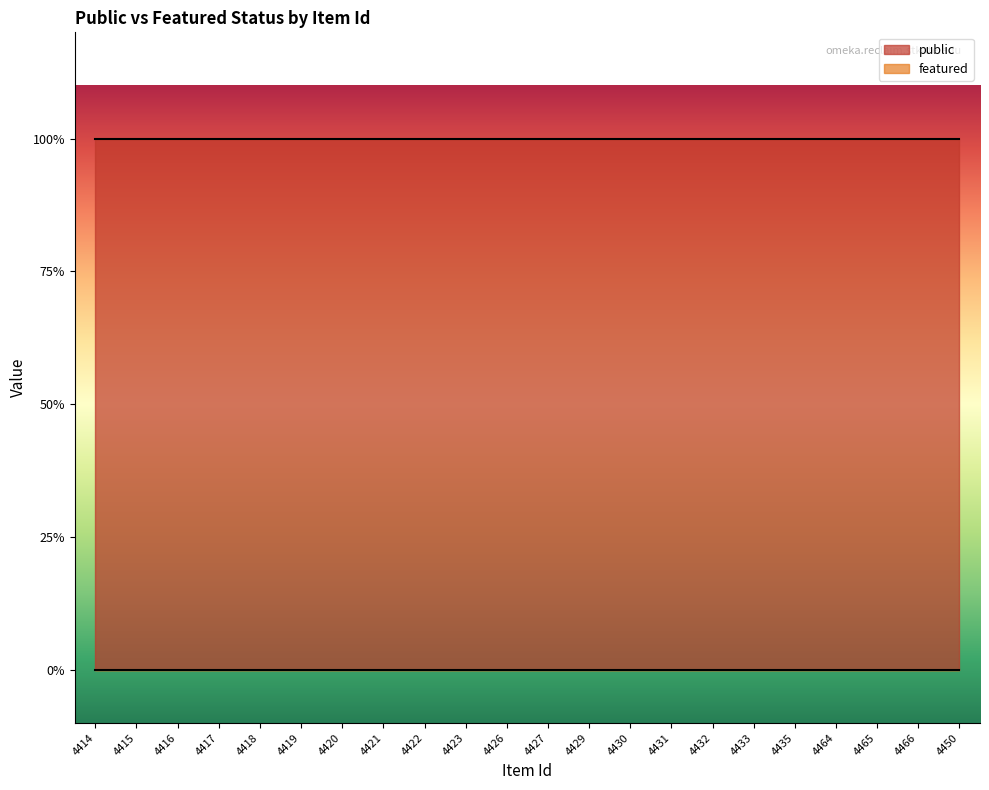

True or false: featured and public intersect in this chart.

False